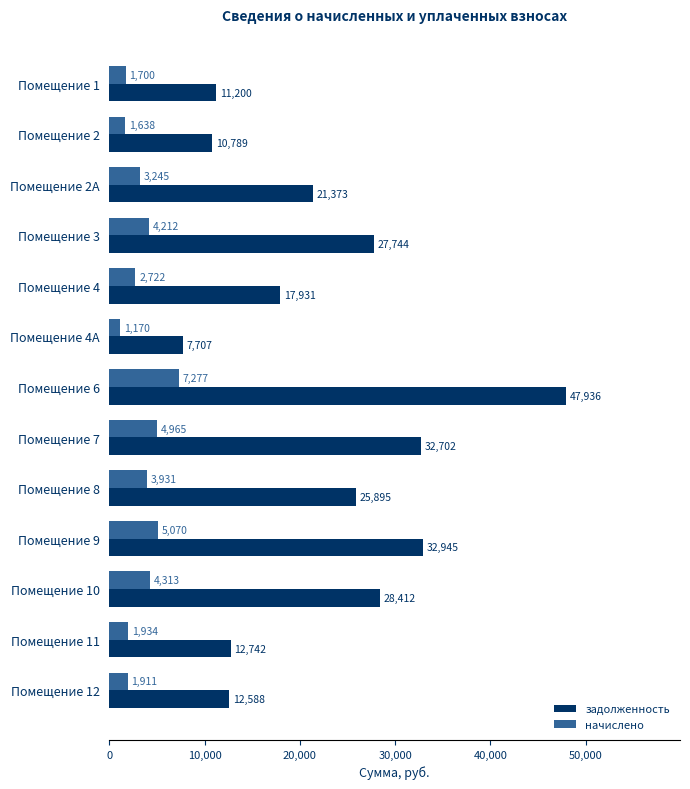

List the series in order of their peak value, highest first.

задолженность, начислено